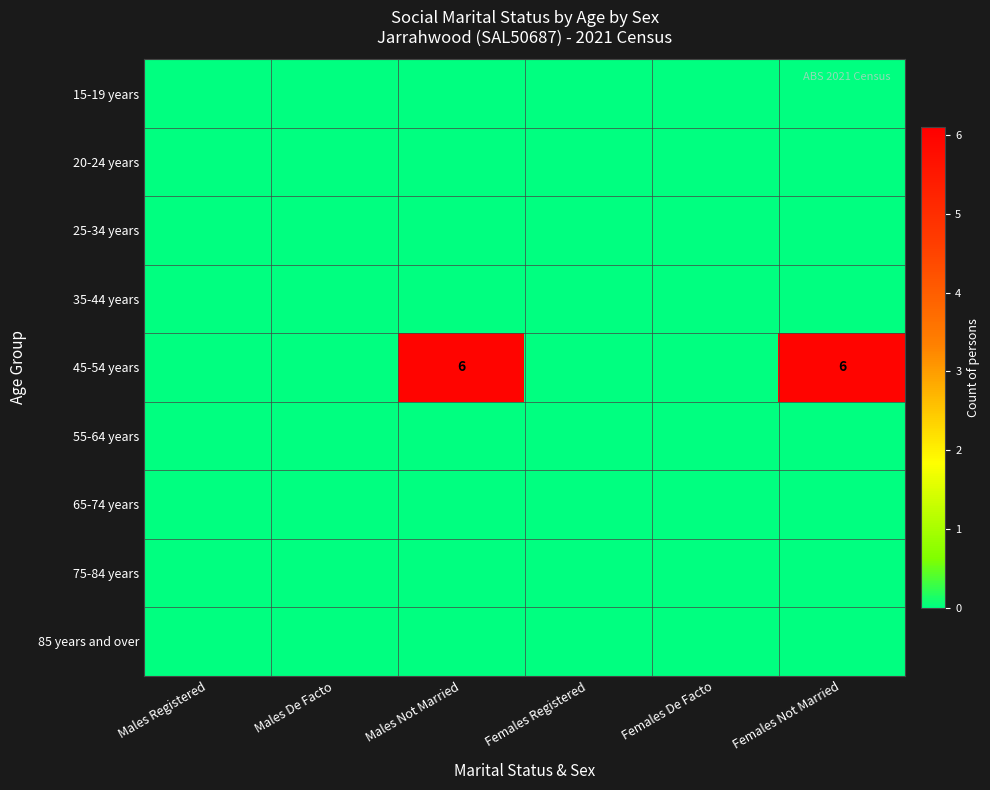

What is the difference between the 45-54 years values at Females Not Married and Males De Facto?

6